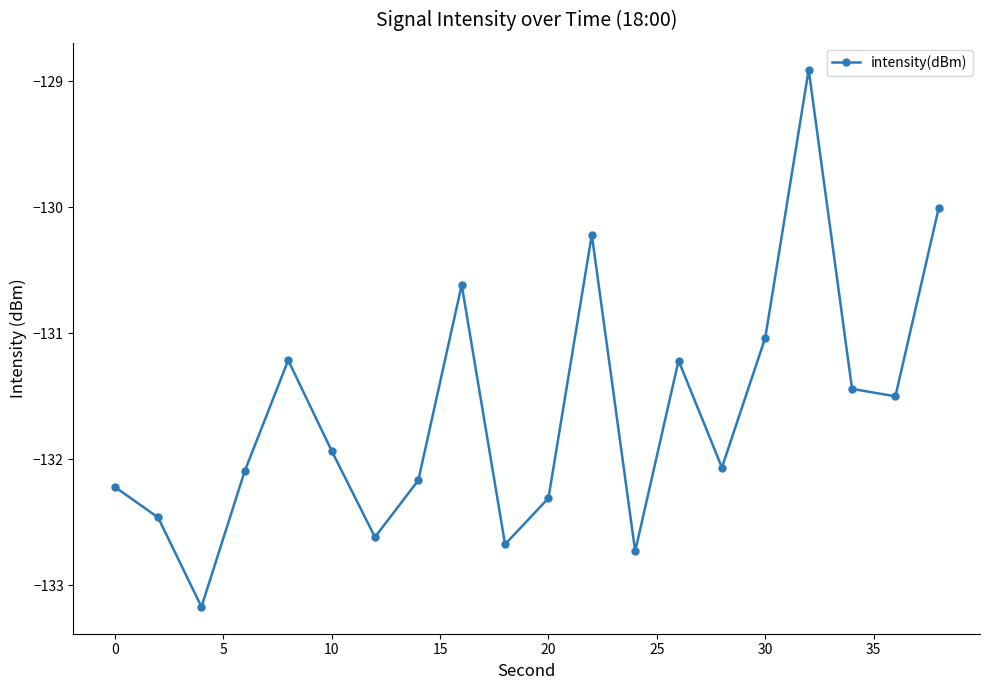

What is the greatest value displayed?

-128.9